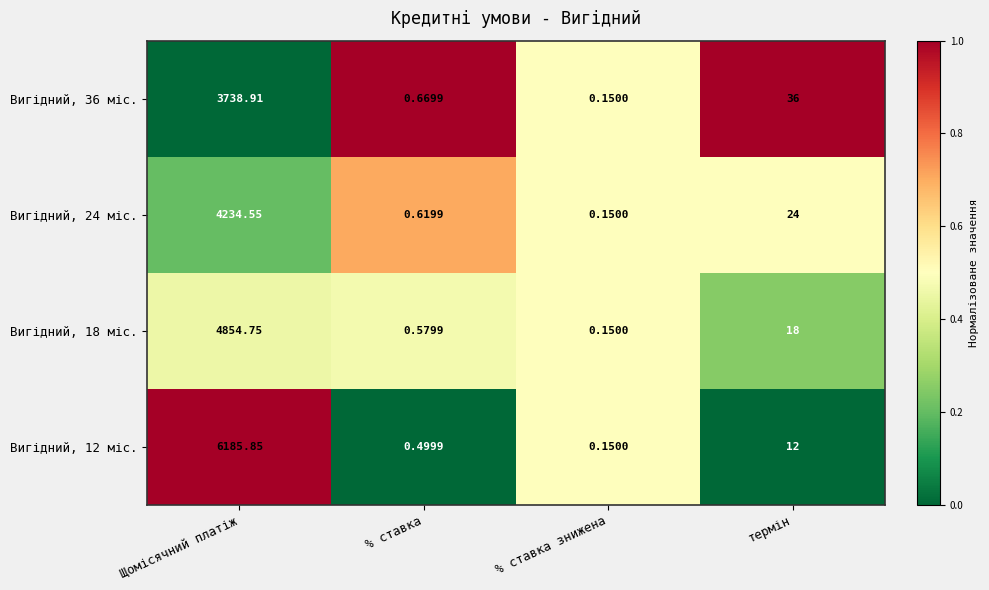

At which category is the sum across all series the highest?

Щомісячний платіж